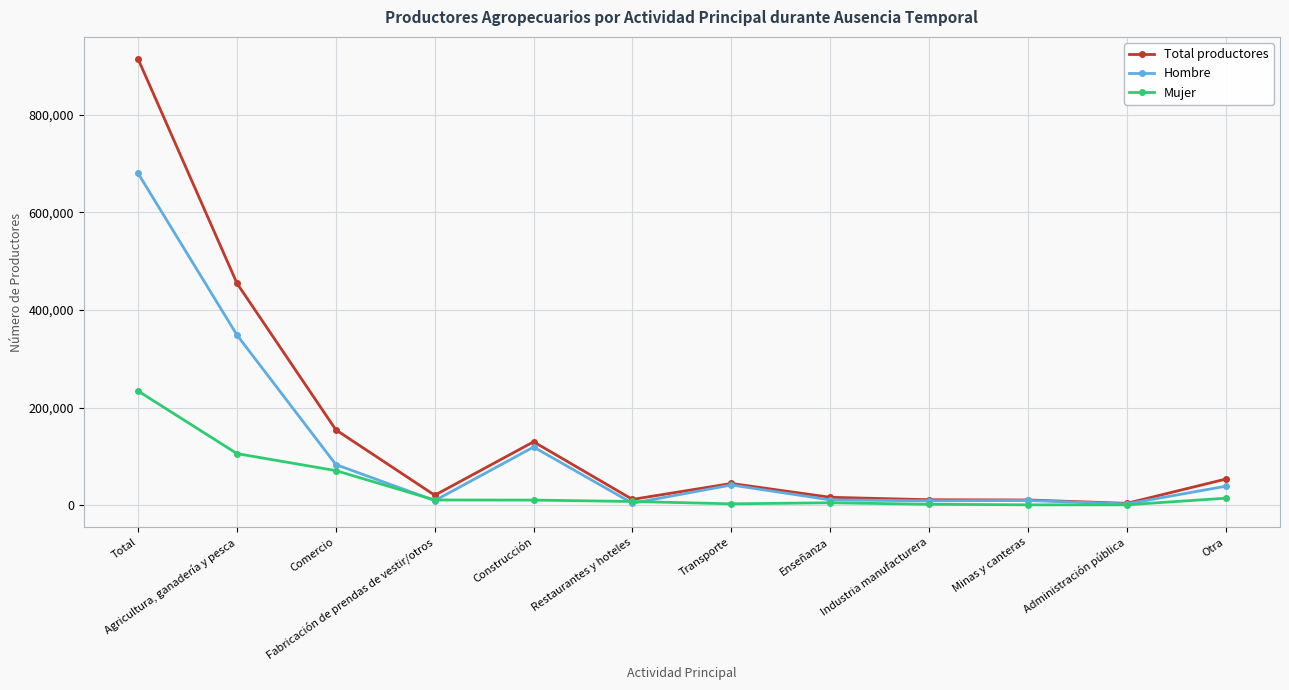

Does the chart have visible grid lines?

Yes